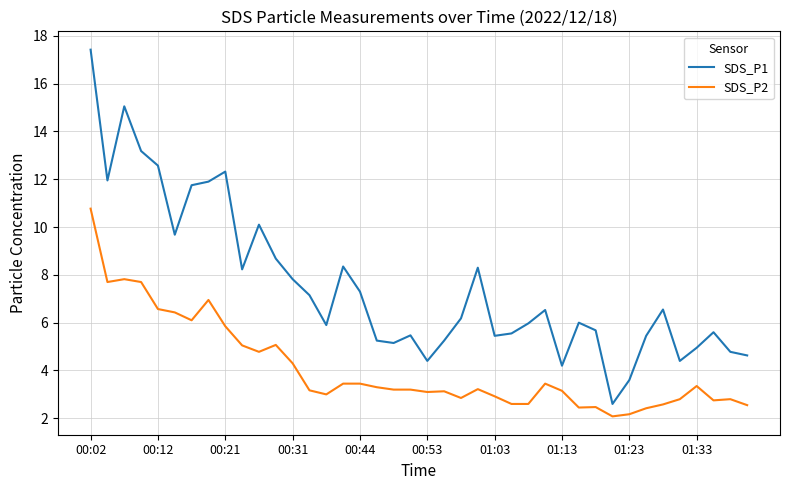

Which series has the widest spread of values?

SDS_P1